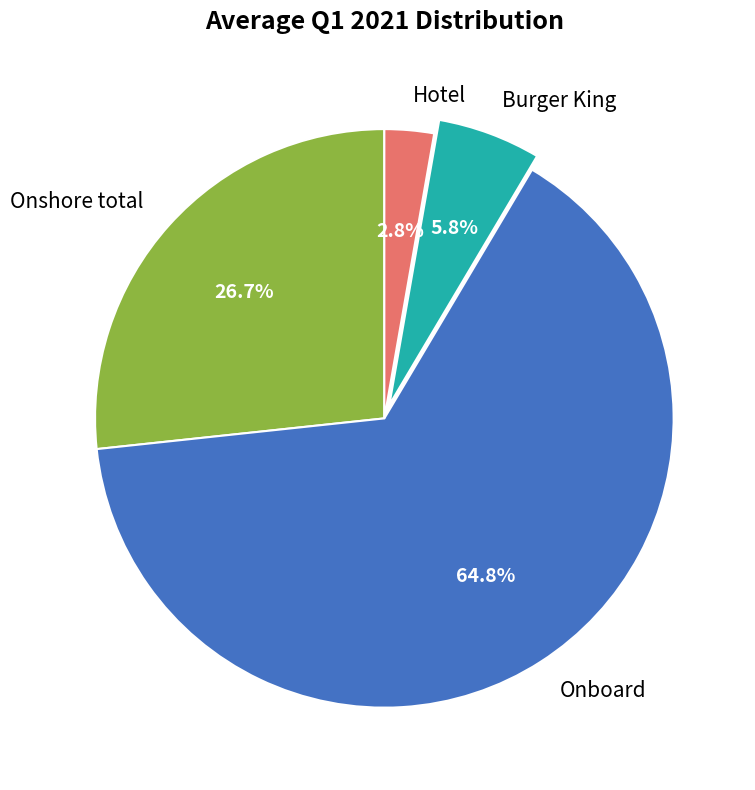

Is it true that Burger King is 6% of the pie?

True